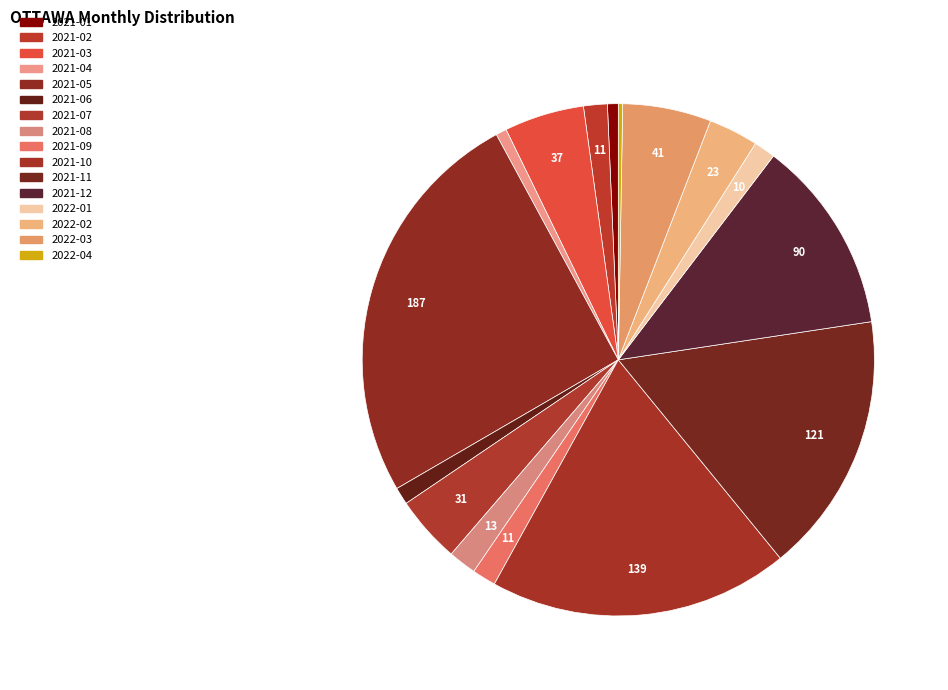

Combined, what portion of the pie is 2022-03 and 2021-05?

31.1%